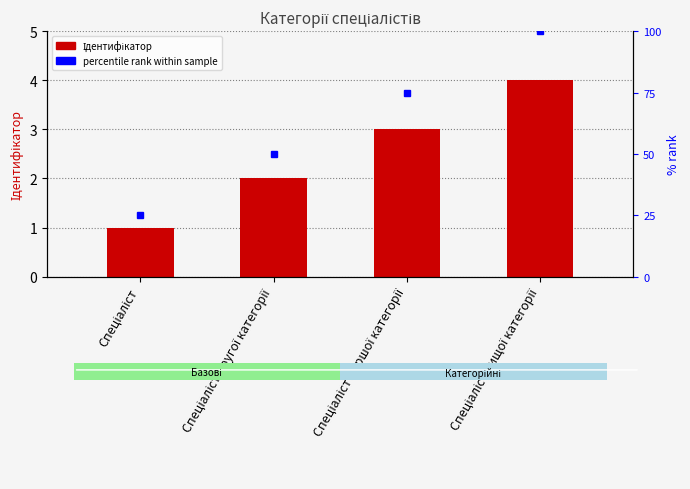

What is the greatest value displayed?

4